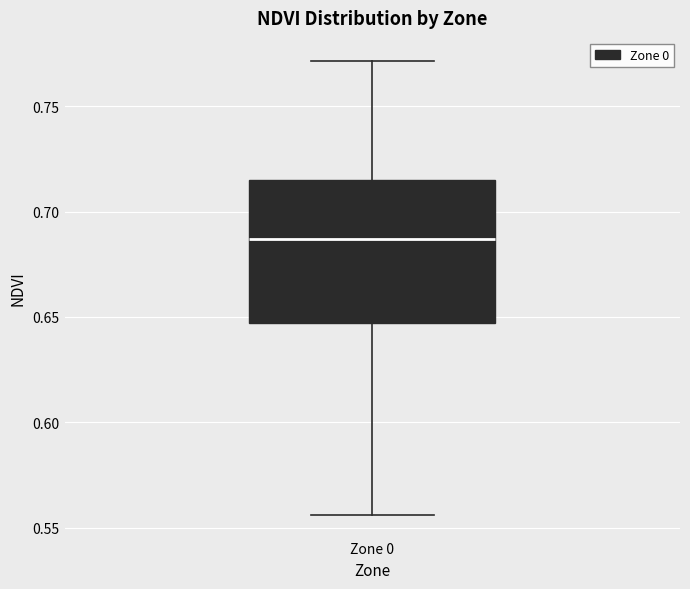

Transcribe this box plot: give where the median line is, the range the box spans, and where the two whiskers end, as read against the y-axis. The values are not printed on the chart, so give them approximately, as read against the axis.

median 0.685, box 0.645 to 0.715, whiskers 0.555 to 0.770